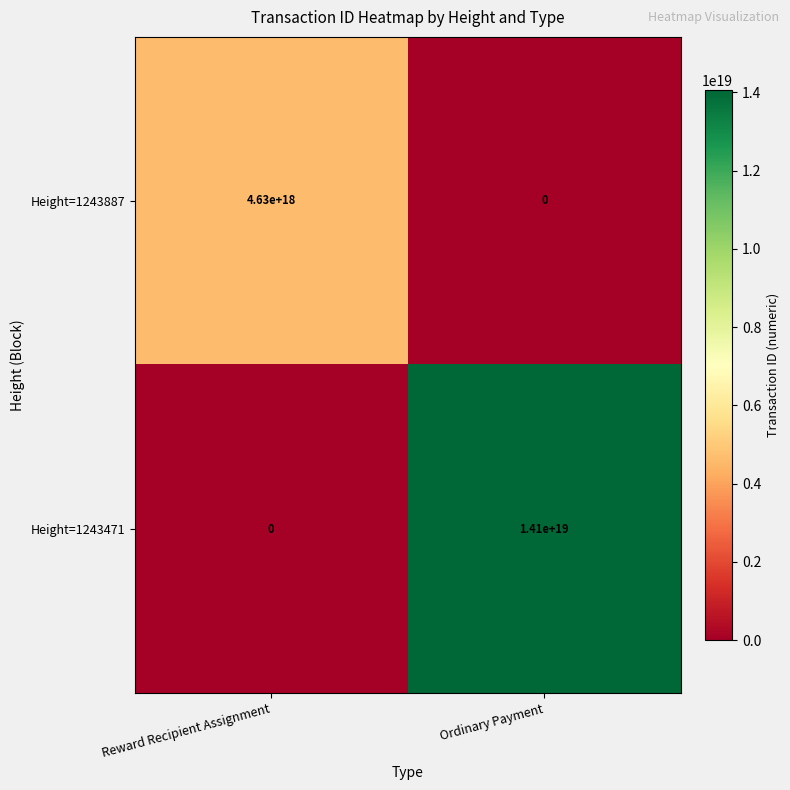

Which series has the largest range (max minus min)?

Height=1243471